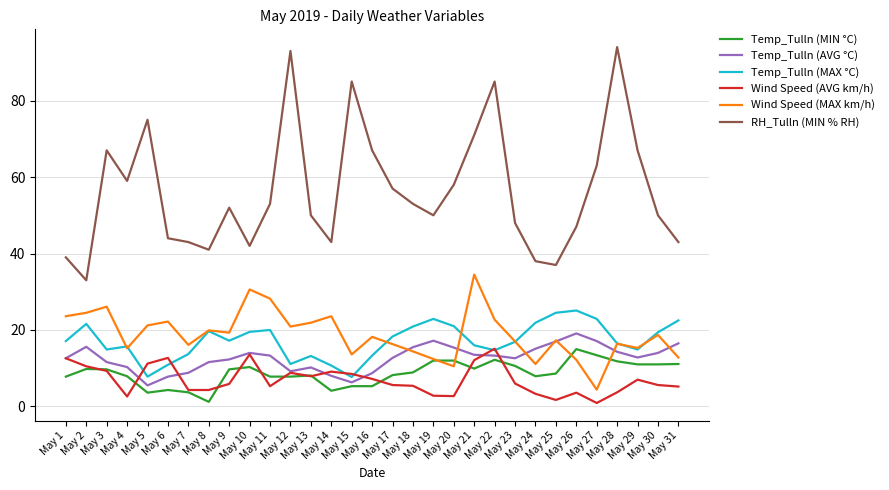

What is the difference between the maximum and minimum values in the RH_Tulln (MIN % RH) series?

61.0